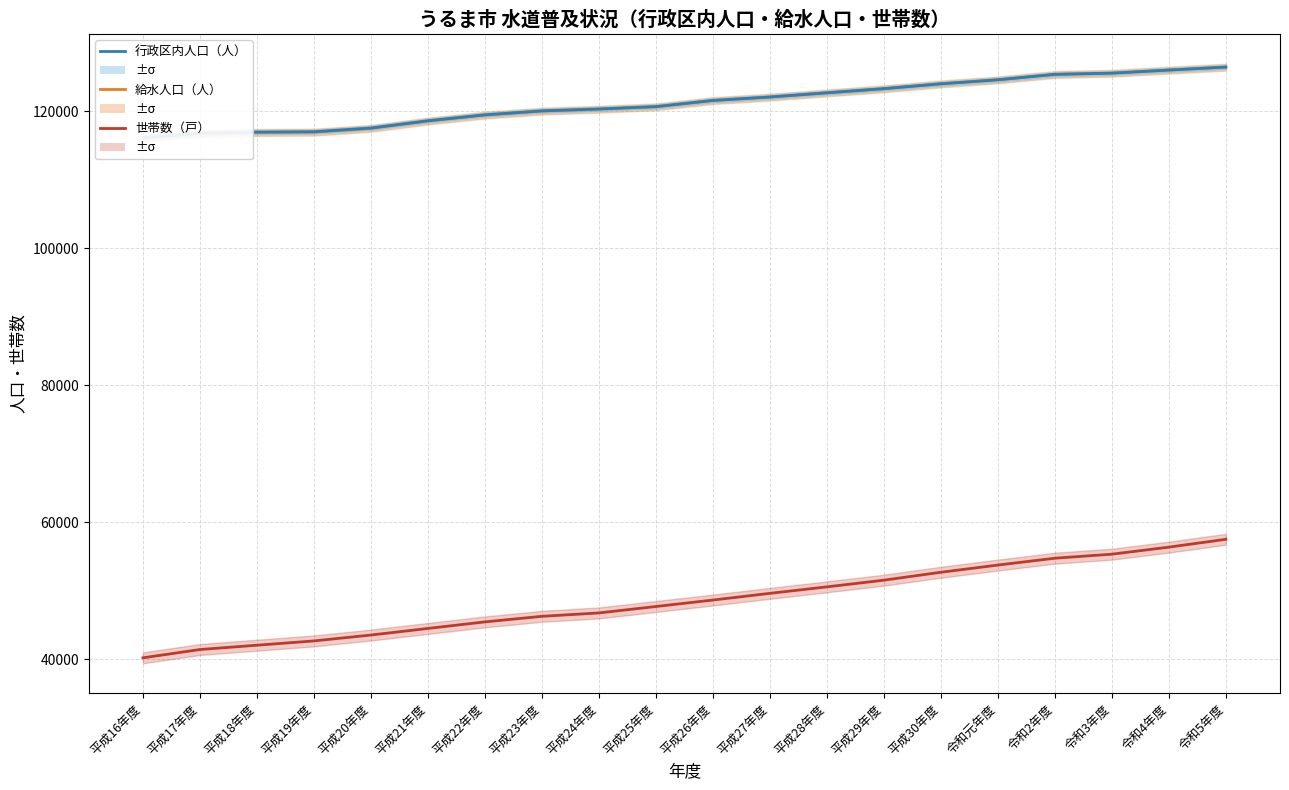

What is the label of the 16th point from the left?

令和元年度